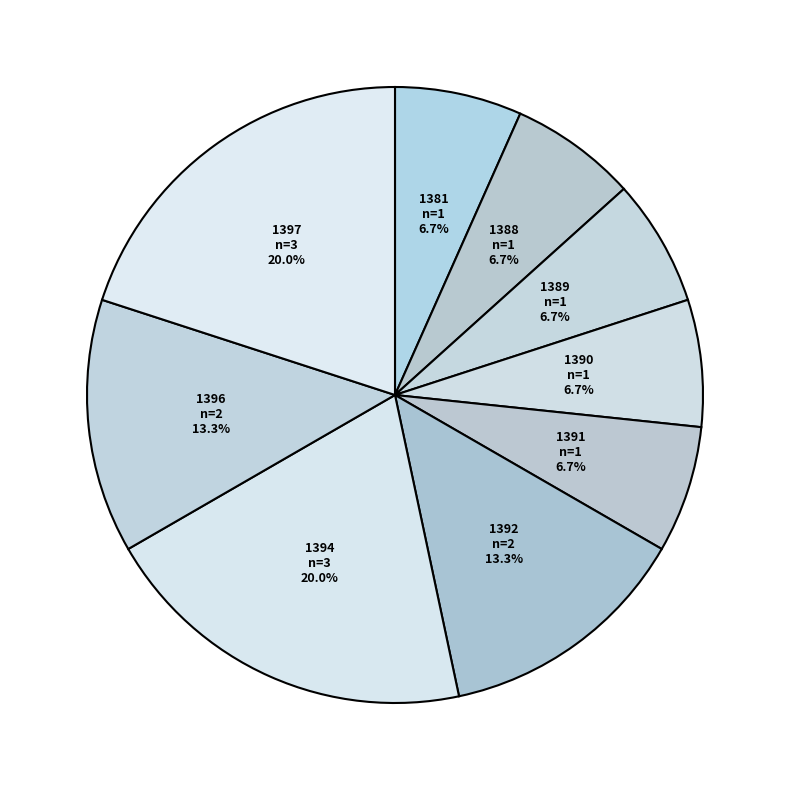

How much of the chart is everything except 1397?

80.0%